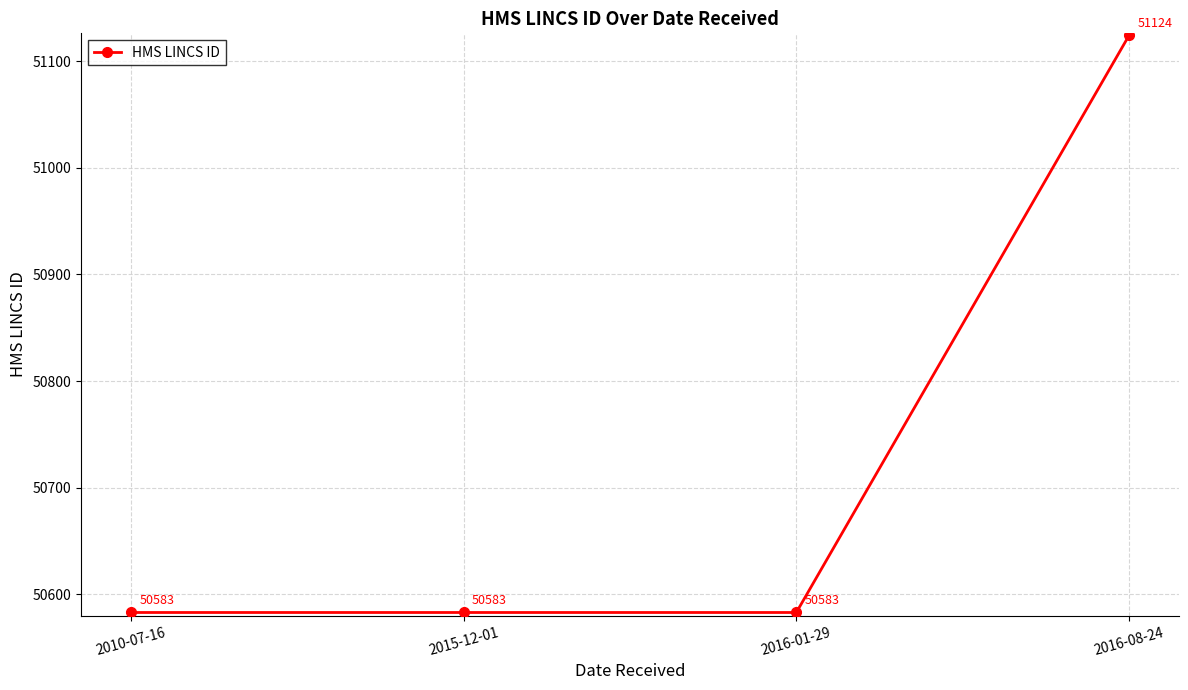

Does the chart have visible grid lines?

Yes